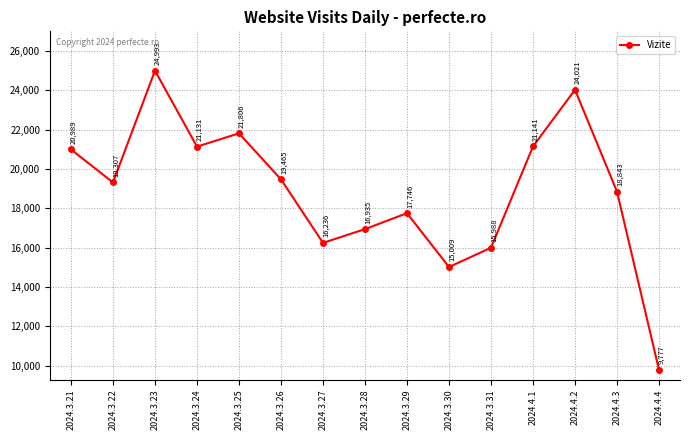

Reading right to left, extract all data points from this chart.

9777	18843	24021	21141	15988	15009	17746	16935	16236	19465	21806	21131	24993	19307	20989